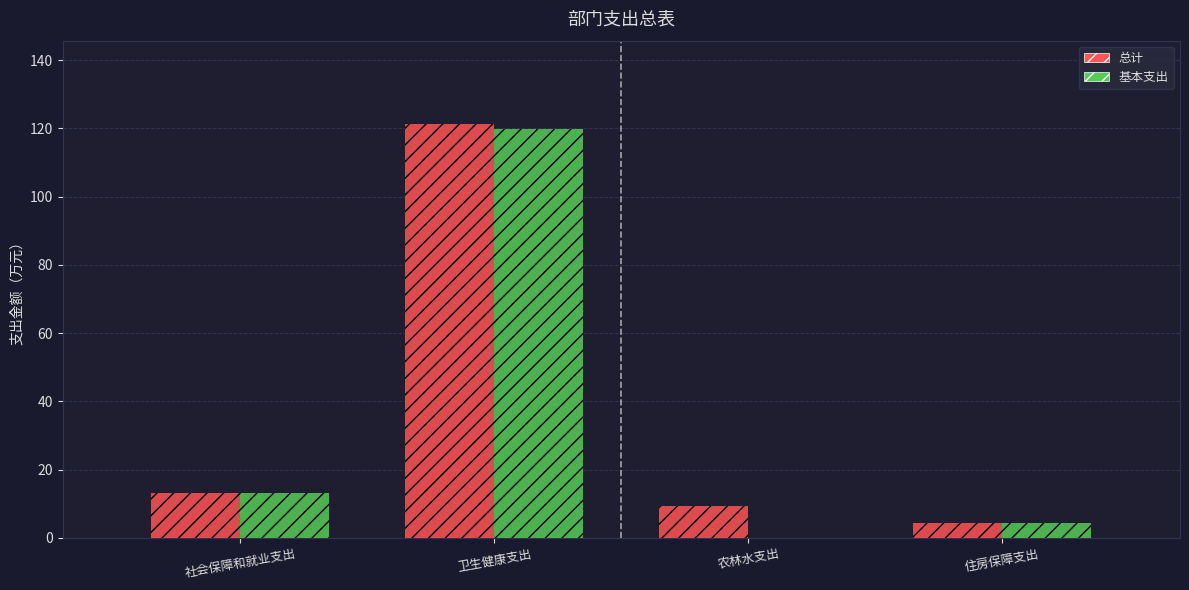

Between 社会保障和就业支出 and 农林水支出, which series saw the biggest shift?

基本支出